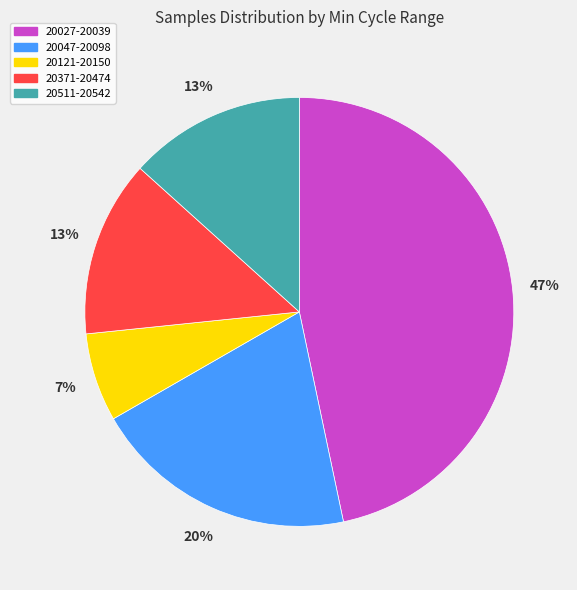

To the nearest percent, what is the difference between the largest and smallest slice percentages?

40%